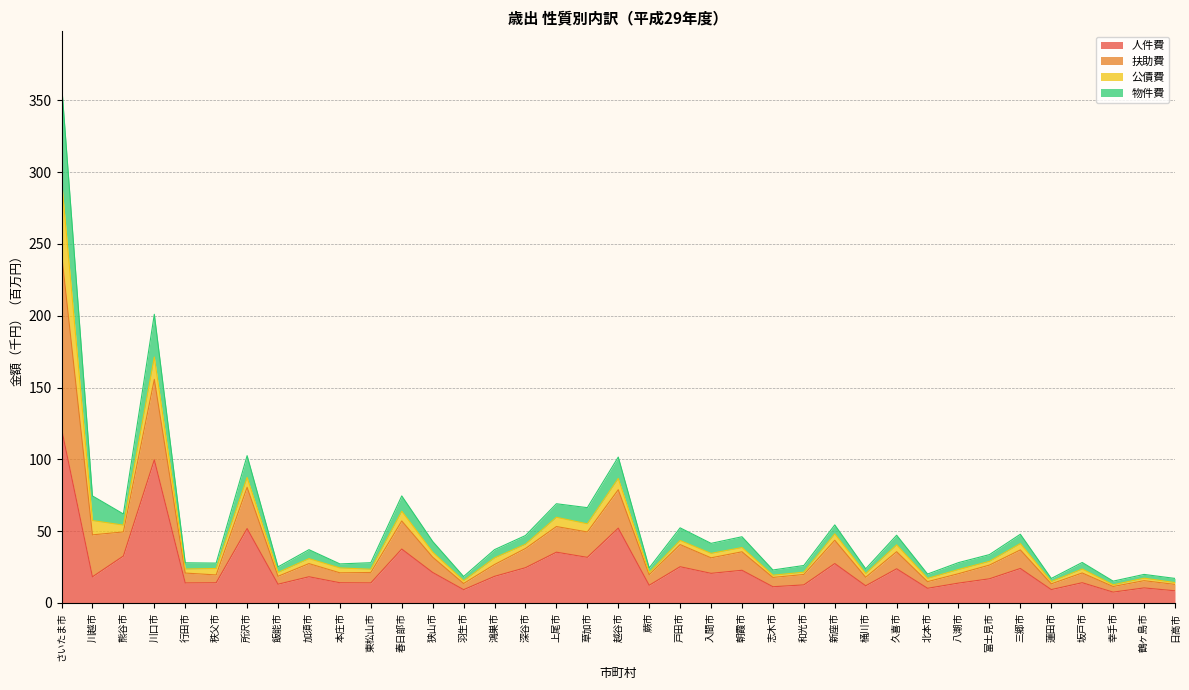

How many data points does each series have?

37